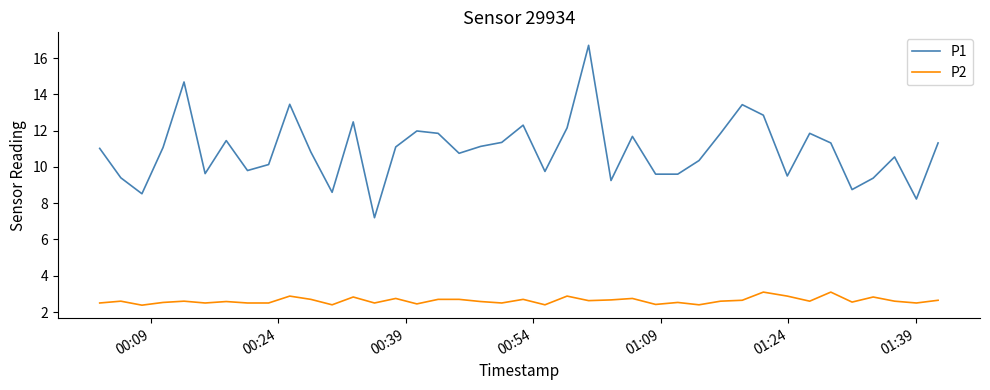

List the series in order of their peak value, lowest first.

P2, P1